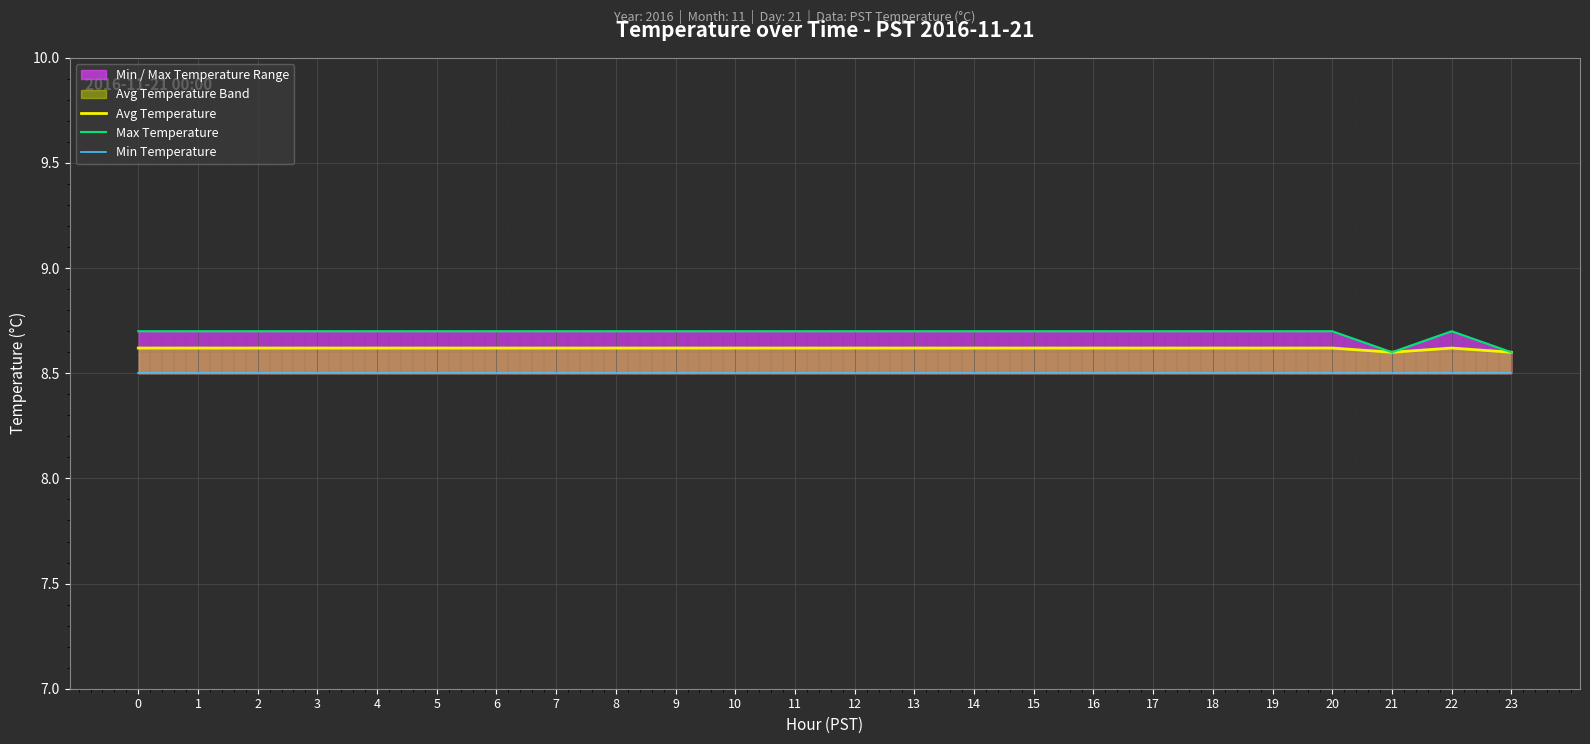

What is the minimum value shown in the chart?

8.5